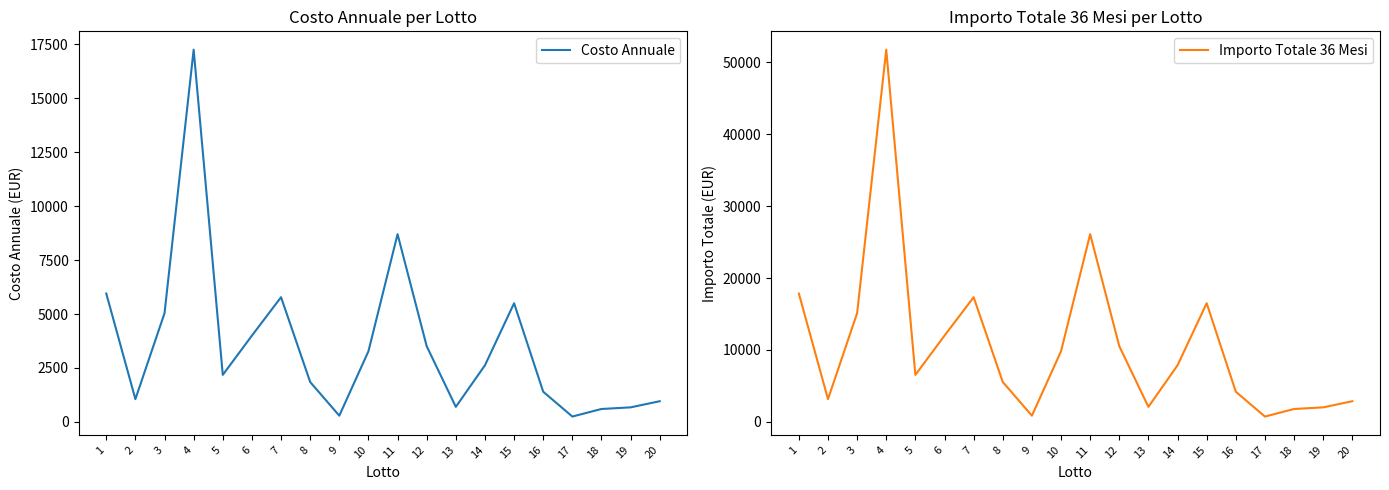

What is the difference between the highest and lowest values at 7?

11560